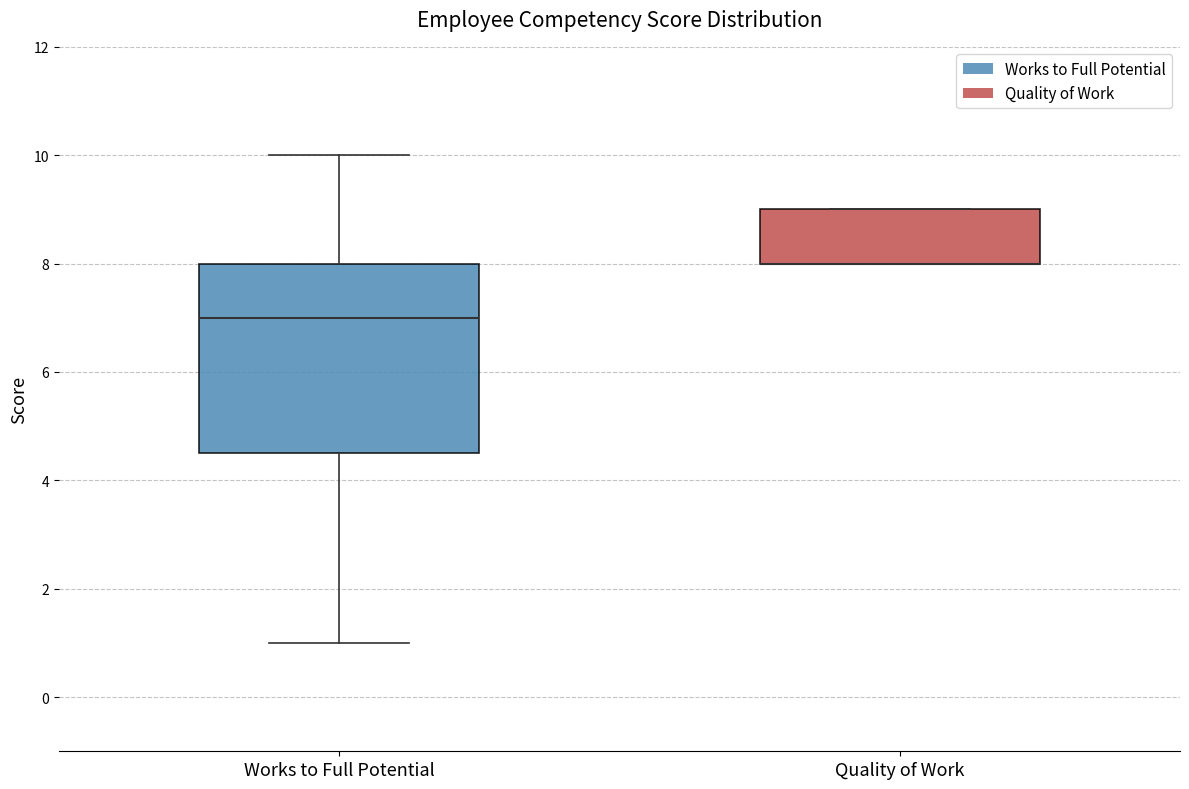

Where is the lower edge of the box for Works to Full Potential on the y-axis? The values are not printed on the chart, so give them approximately, as read against the axis.

4.6